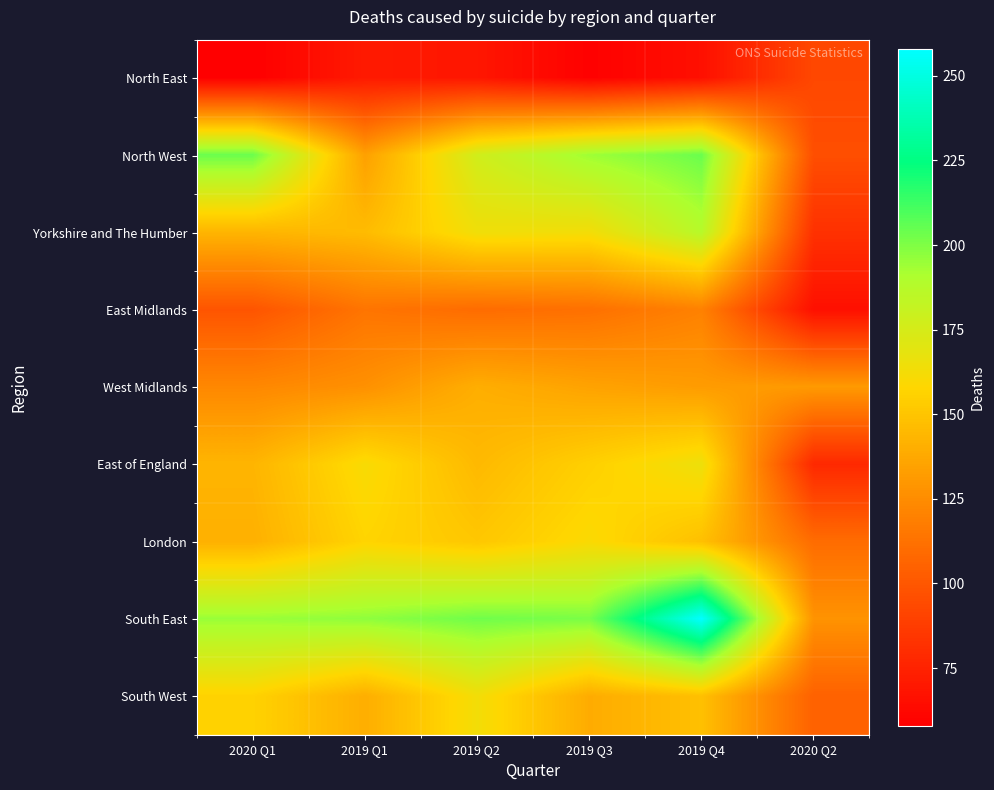

At which category is the sum across all series the highest?

2019 Q4